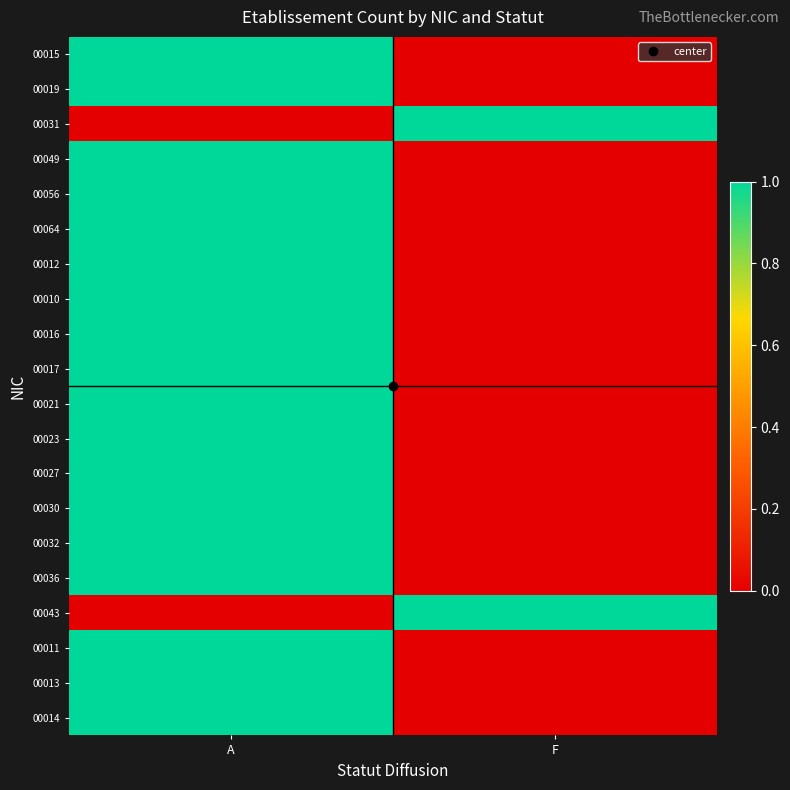

List the series in order of their peak value, lowest first.

00015, 00019, 00031, 00049, 00056, 00064, 00012, 00010, 00016, 00017, 00021, 00023, 00027, 00030, 00032, 00036, 00043, 00011, 00013, 00014